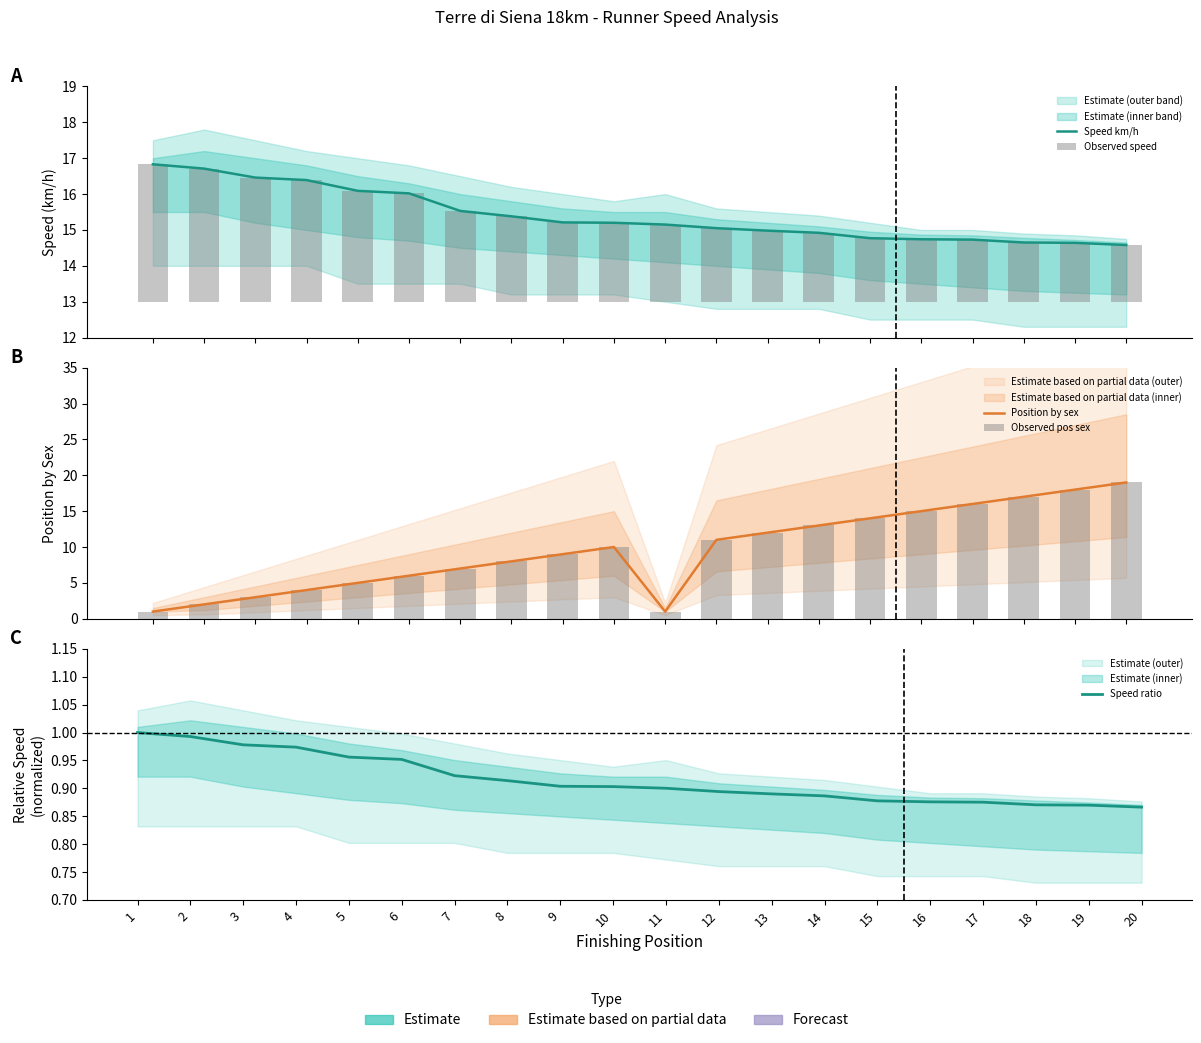

At which category is the sum across all series the highest?

20